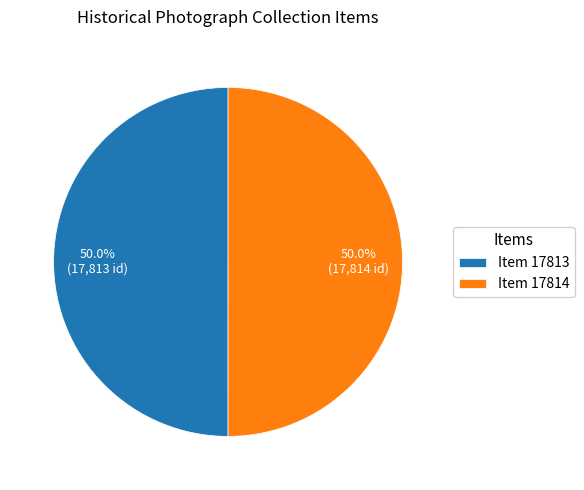

Count the number of slices in the pie.

2